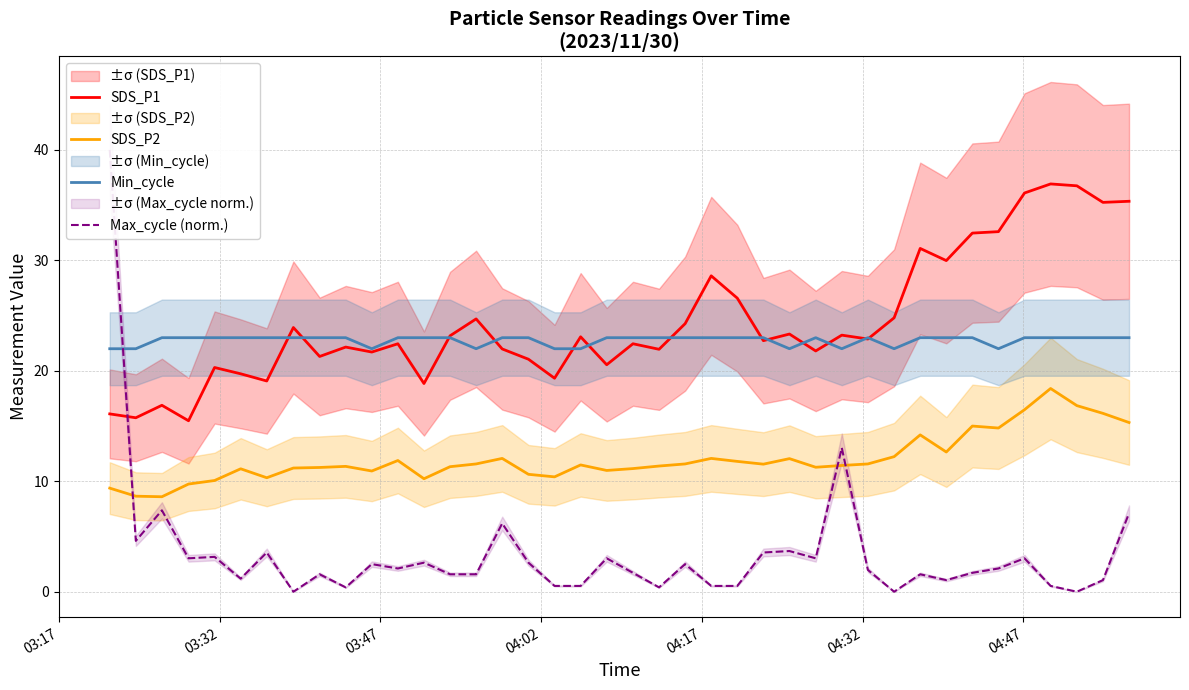

Rank the series by their maximum value, from lowest to highest.

SDS_P2, Min_cycle, SDS_P1, Max_cycle (norm.)